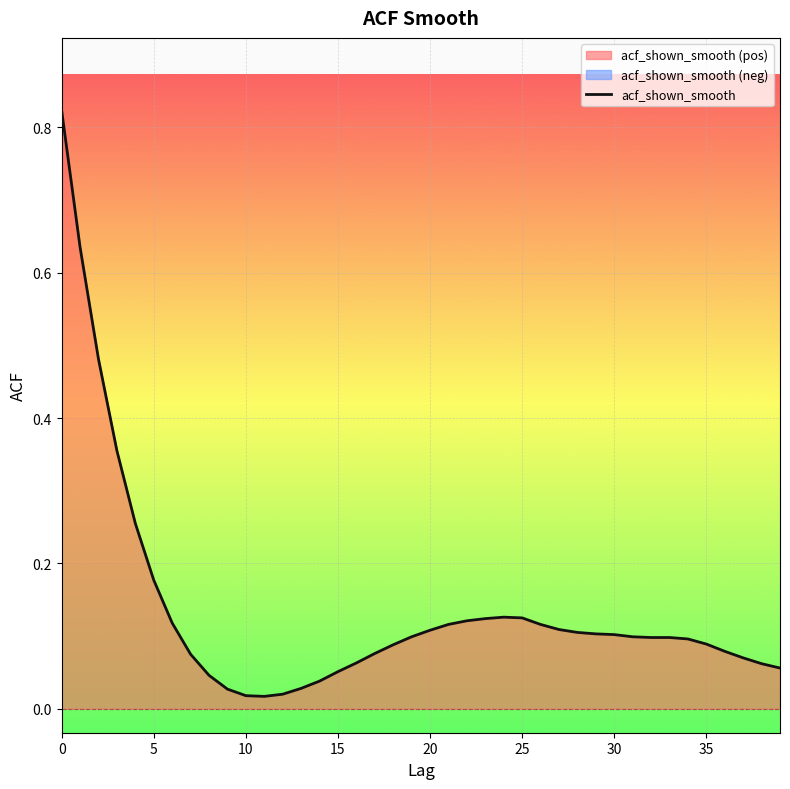

What is the label of the 29th point from the left?

28